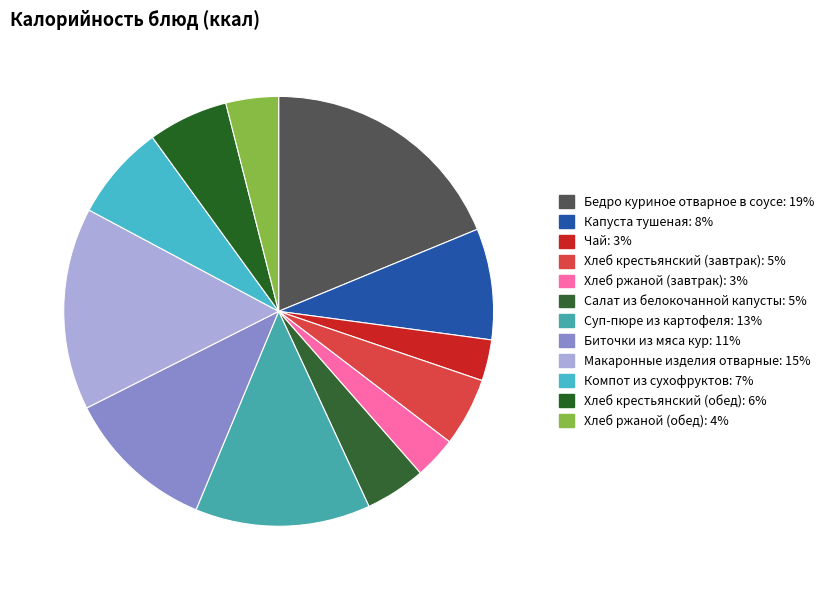

To the nearest percent, what is the combined percentage of Хлеб ржаной (обед) and Салат из белокочанной капусты?

9%